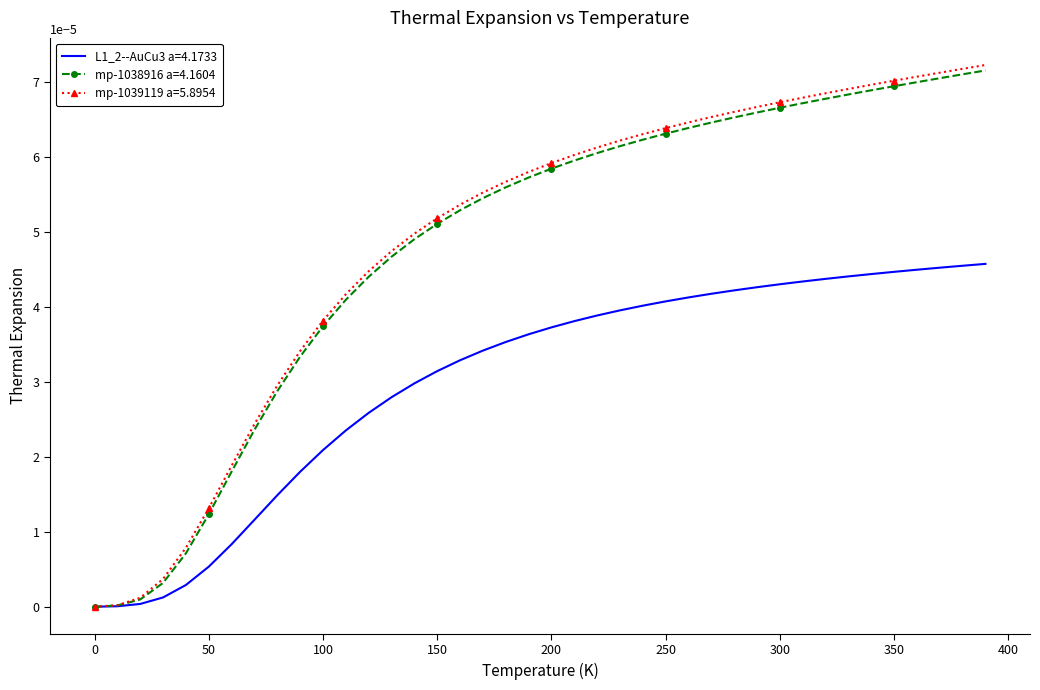

Which series has the largest range (max minus min)?

mp-1039119 a=5.8954